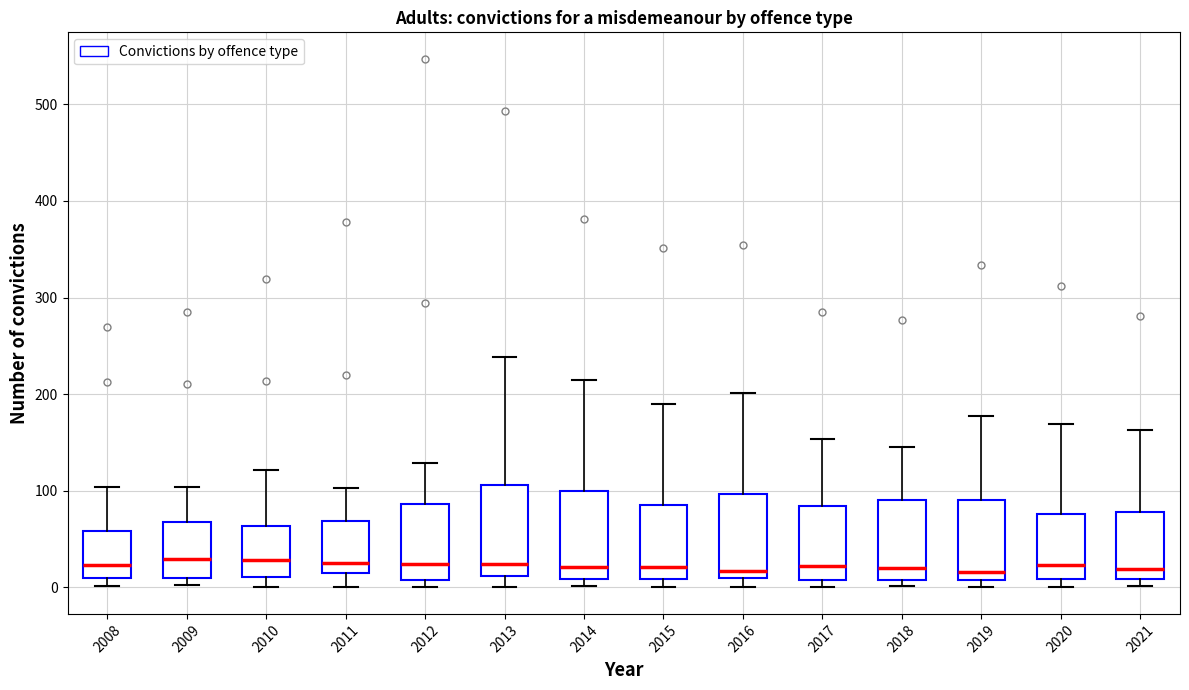

Reading left to right, transcribe this box plot: for each box, give where its median line is, the range the box spans, and where its two whiskers end, as read against the y-axis. The values are not printed on the chart, so give them approximately, as read against the axis.

2008: median 20, box 10 to 60, whiskers 0 to 100
2009: median 30, box 10 to 70, whiskers 0 to 100
2010: median 30, box 10 to 60, whiskers 0 to 120
2011: median 30, box 10 to 70, whiskers 0 to 100
2012: median 20, box 10 to 90, whiskers 0 to 130
2013: median 20, box 10 to 110, whiskers 0 to 240
2014: median 20, box 10 to 100, whiskers 0 to 220
2015: median 20, box 10 to 90, whiskers 0 to 190
2016: median 20, box 10 to 100, whiskers 0 to 200
2017: median 20, box 10 to 80, whiskers 0 to 150
2018: median 20, box 10 to 90, whiskers 0 to 150
2019: median 20, box 10 to 90, whiskers 0 to 180
2020: median 20, box 10 to 80, whiskers 0 to 170
2021: median 20, box 10 to 80, whiskers 0 to 160